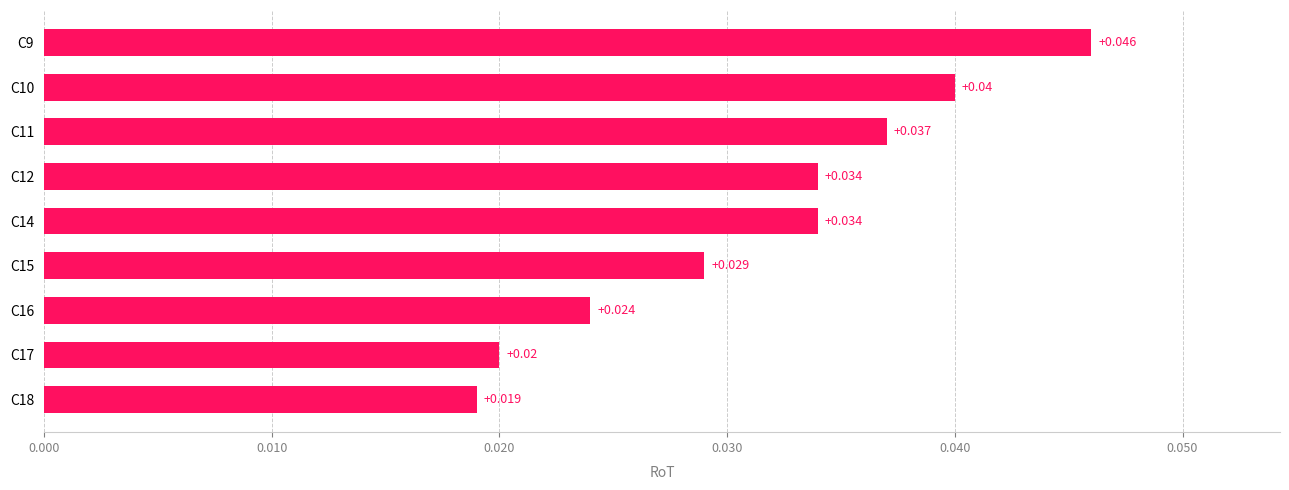

How many data points does each series have?

9